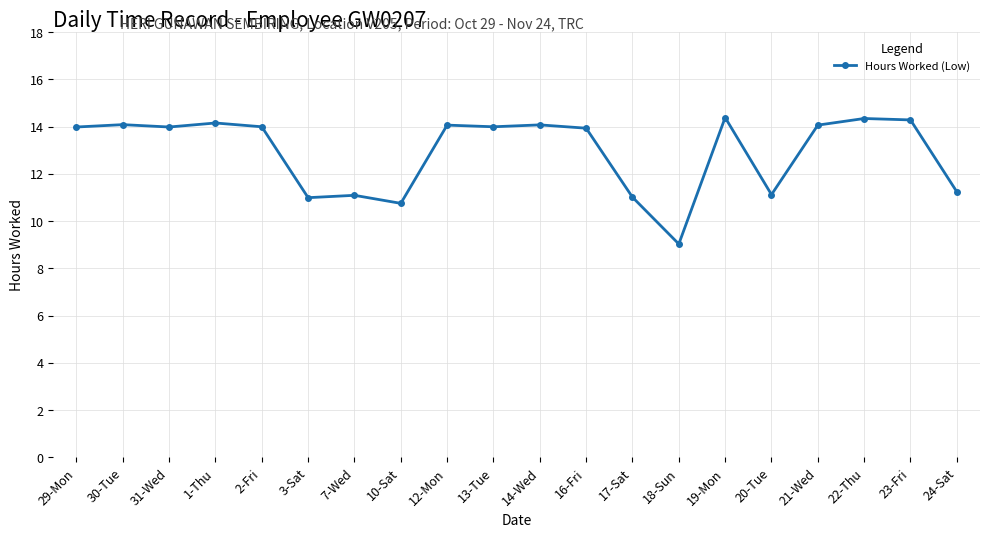

How many lines are shown in the chart?

1